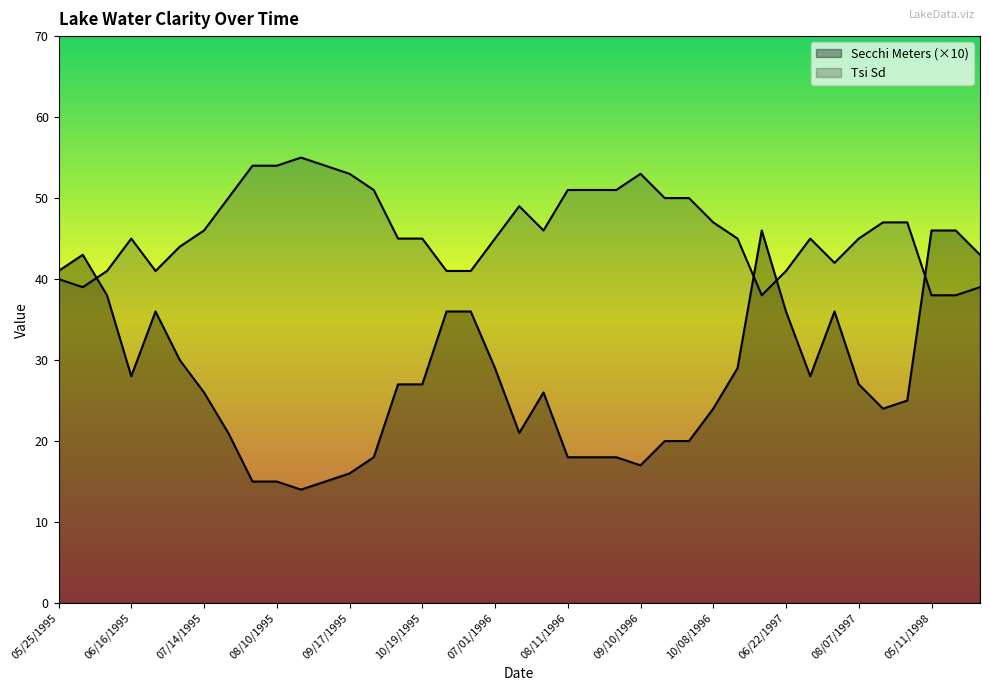

What is the value of the Secchi Meters point at the 25th from the left?

17